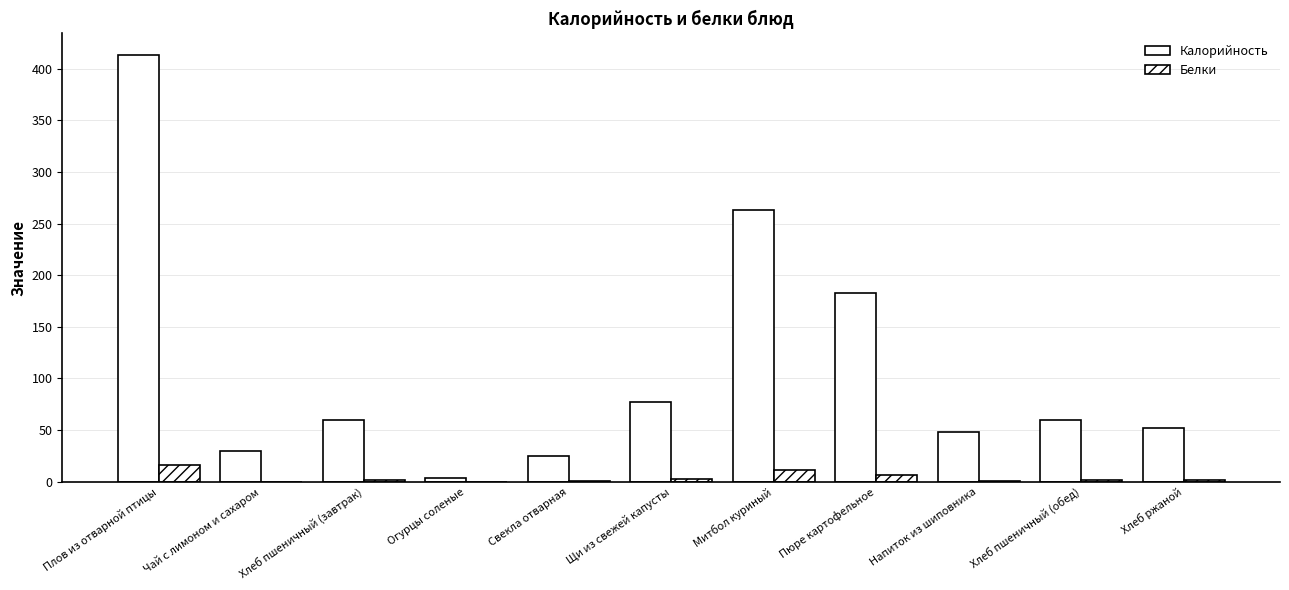

What is the difference between the Белки values at Свекла отварная and Огурцы соленые?

0.7